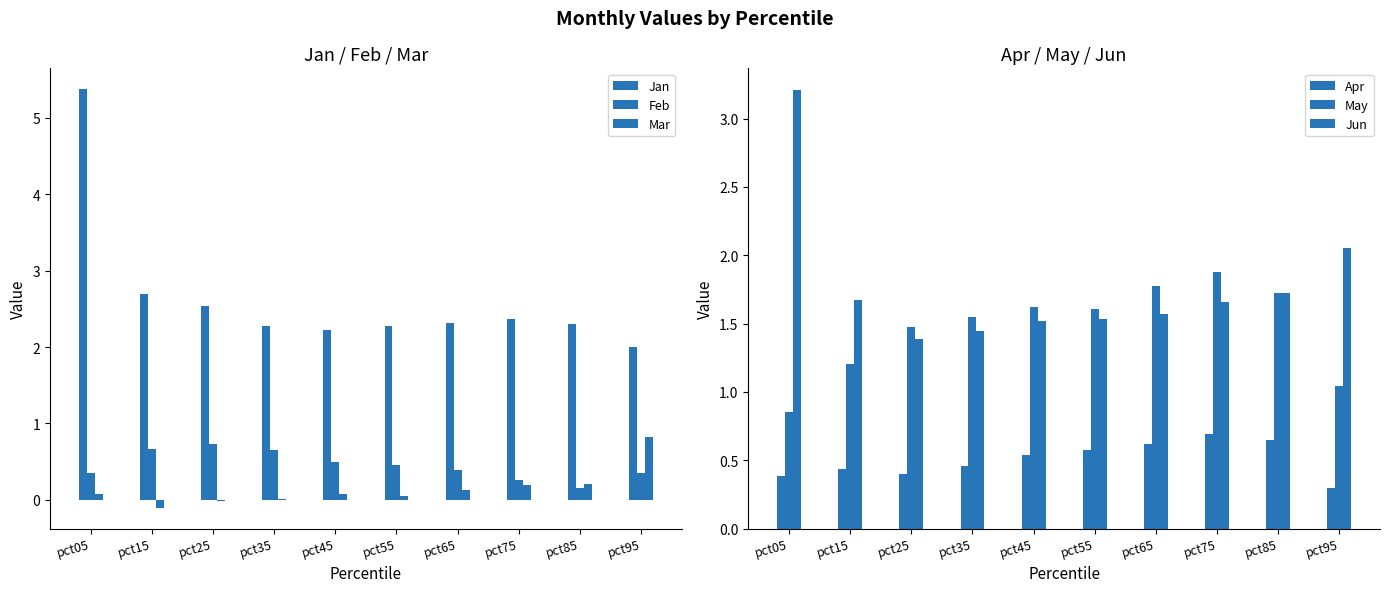

What is the average value of the Mar series?

0.1